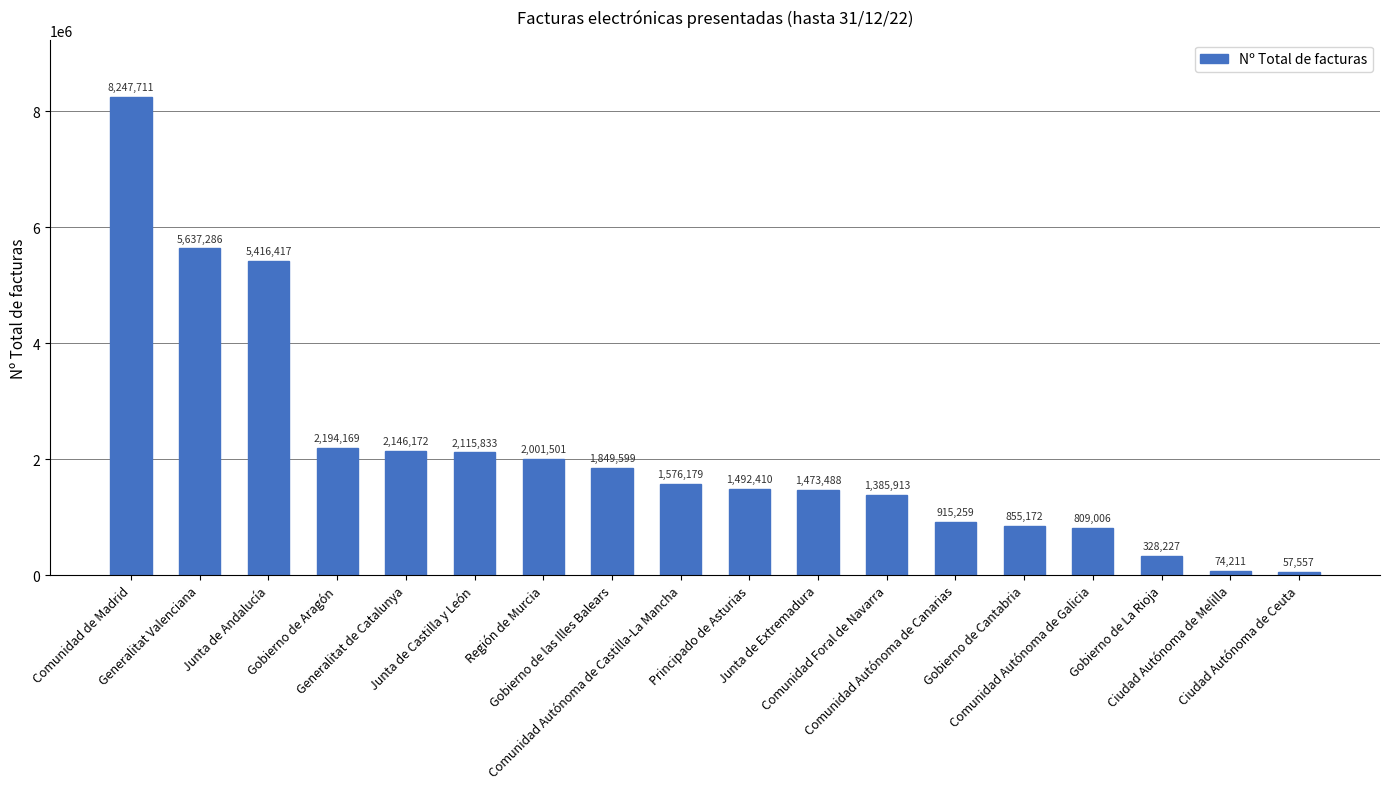

What is the approximate value at Gobierno de las Illes Balears, to the nearest 50?

1849600